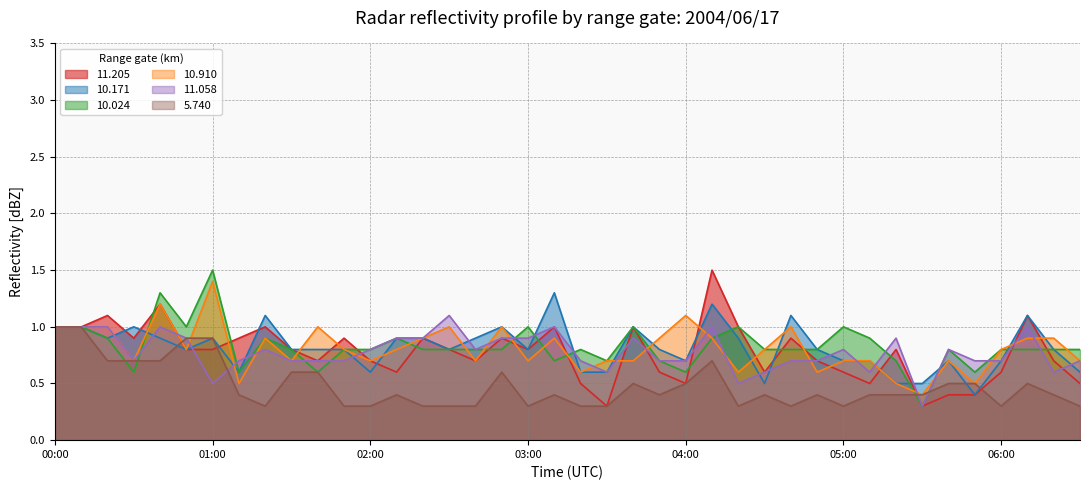

Which label corresponds to the largest value in the chart?

04:10